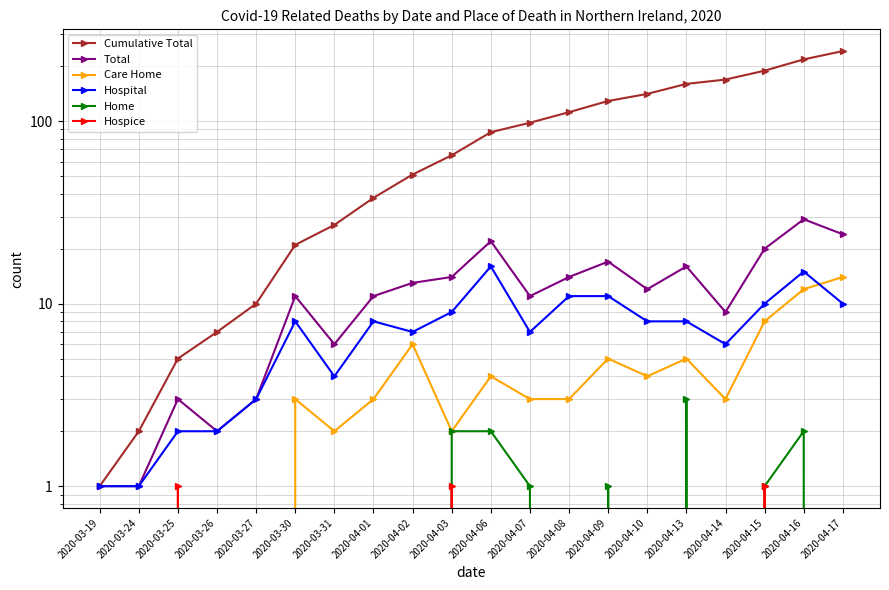

Rank the series at 2020-04-08 from highest to lowest value.

Cumulative Total, Total, Hospital, Care Home, Home, Hospice